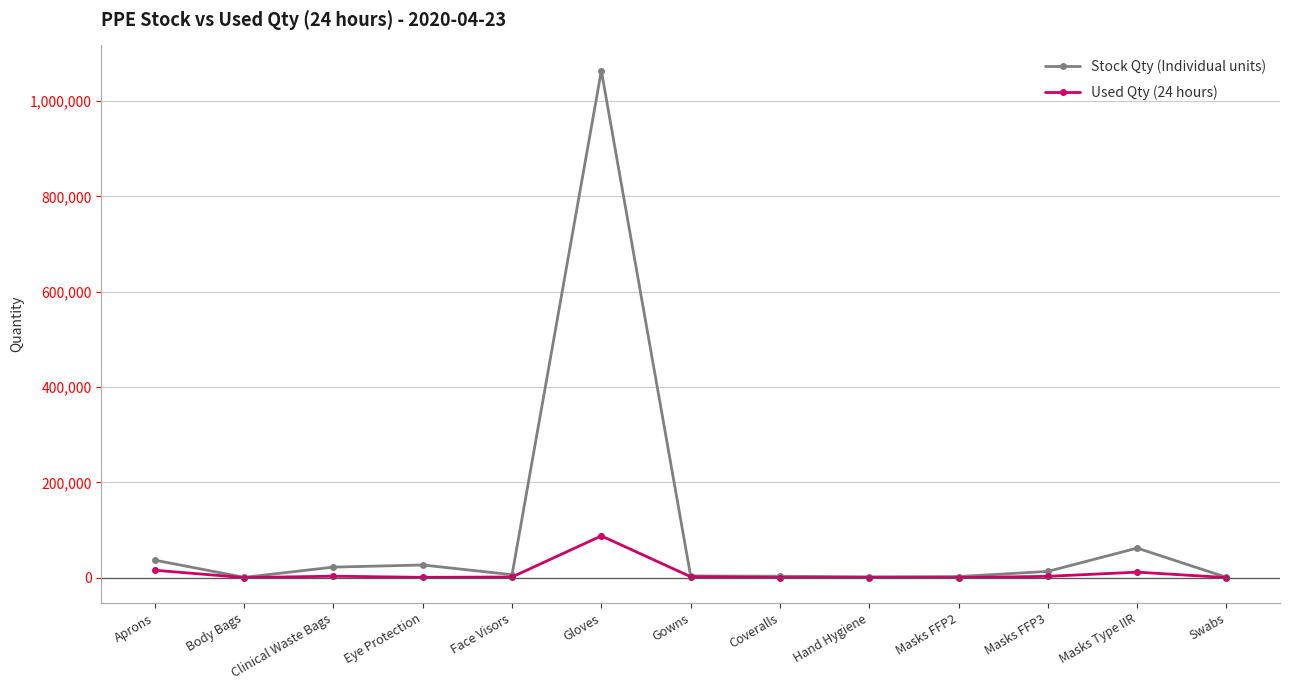

At which category is the sum across all series the highest?

Gloves